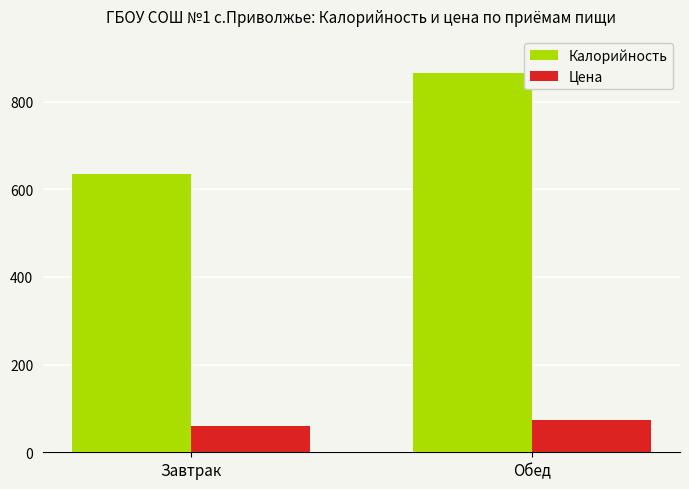

What is the approximate value of Калорийность at Обед?

865.0